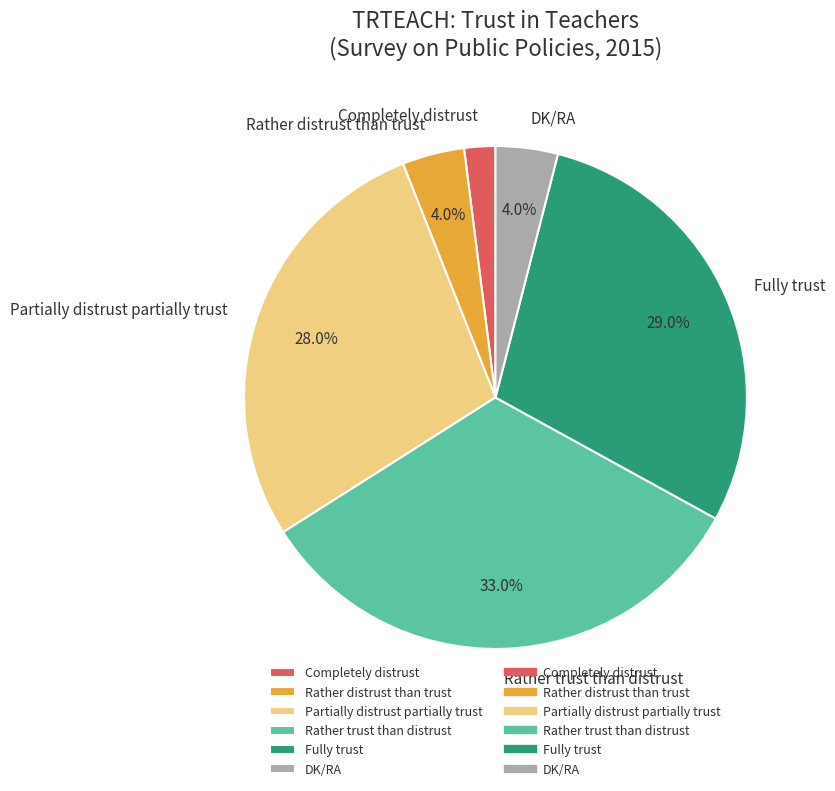

How many slices are in this pie chart?

6